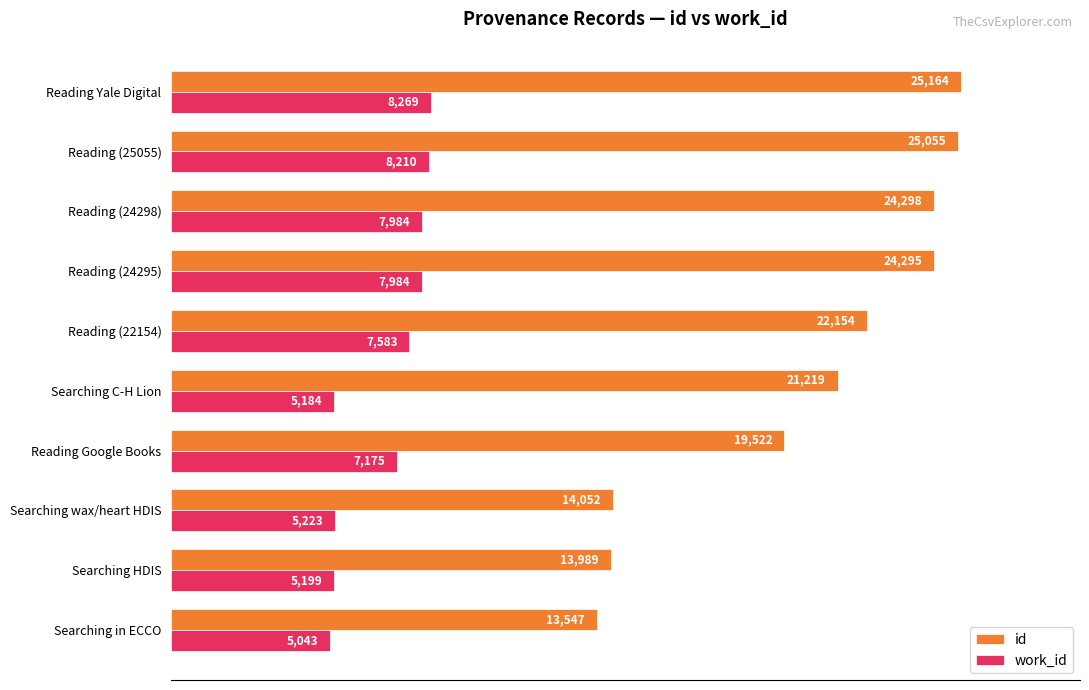

Which series has the largest total across all categories?

id